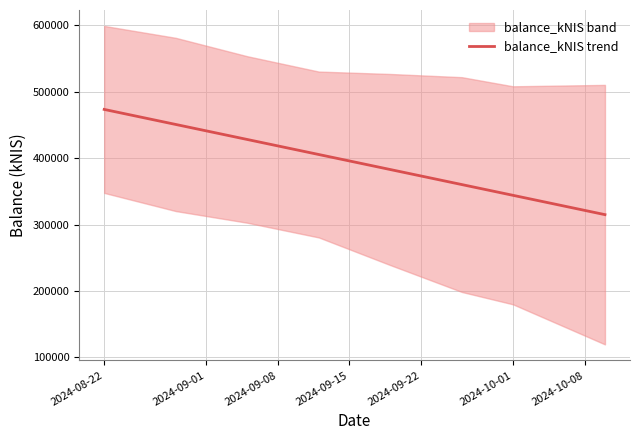

The value of balance_kNIS trend at 2024-10-01 is 343938.0. True or false?

True